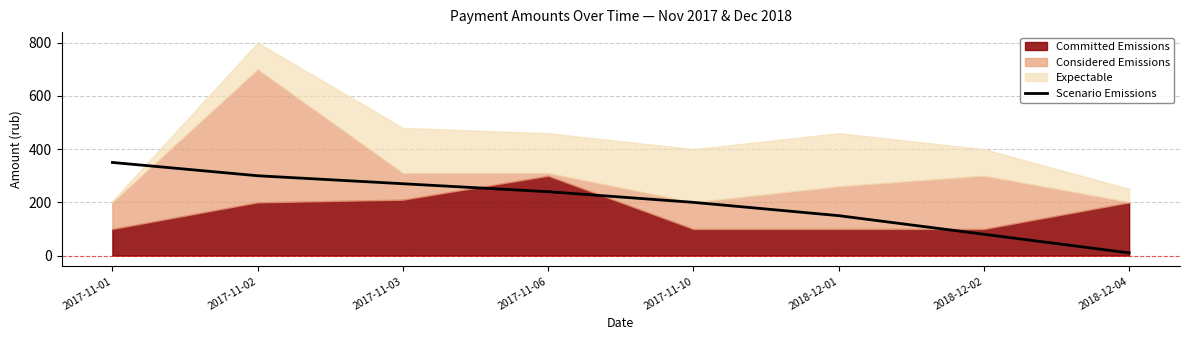

What is the sum of all values?

1600